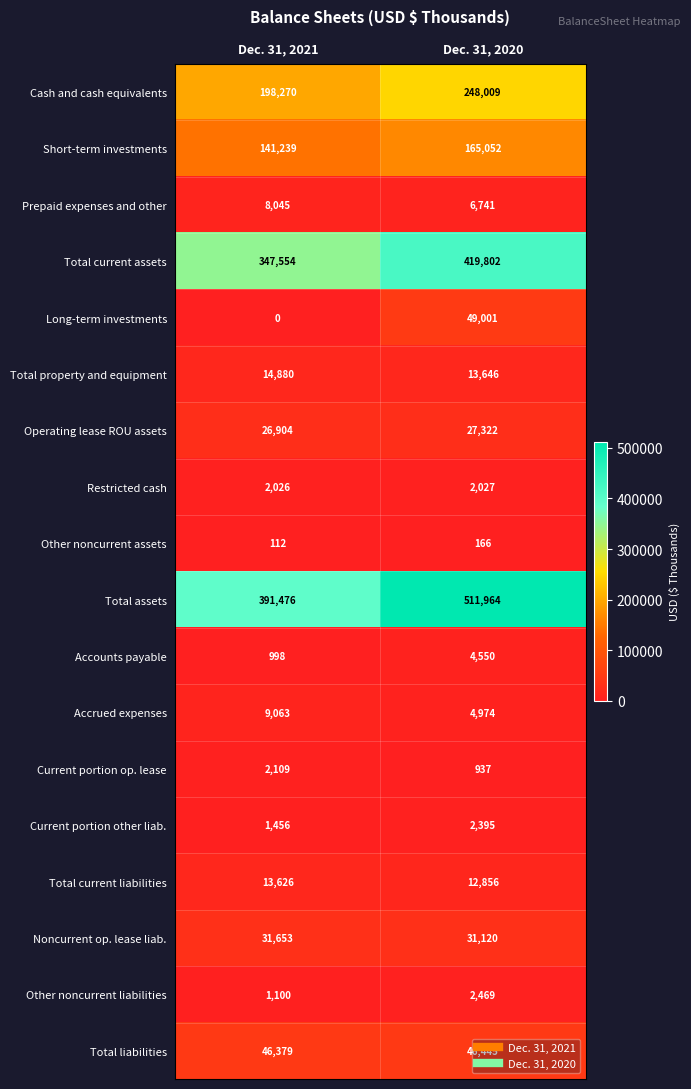

At which label is Accrued expenses closest to 7018?

Dec. 31, 2020